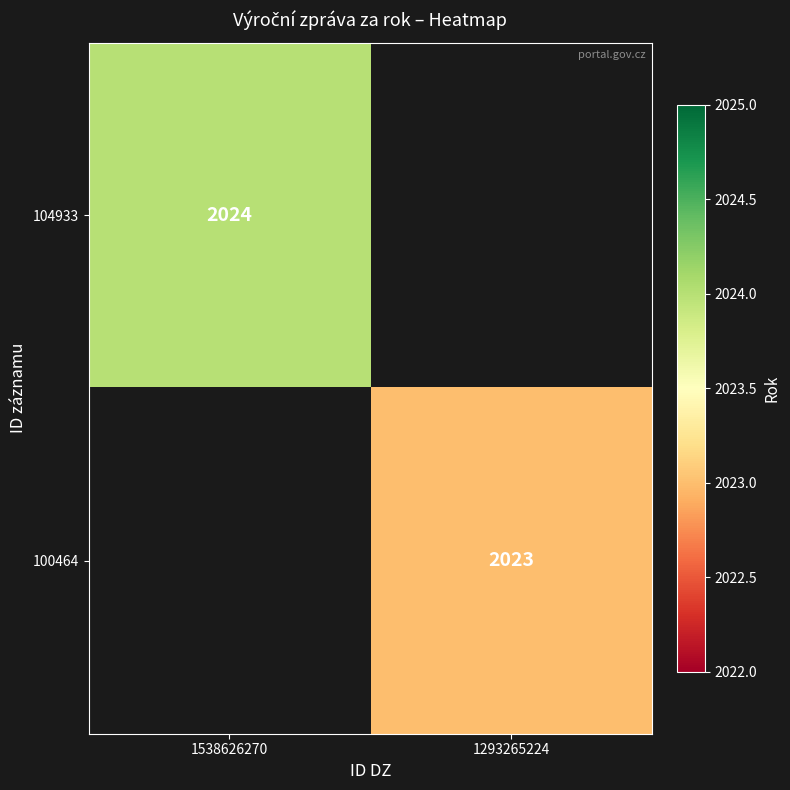

The value of 100464 at 1293265224 is 2023. True or false?

True